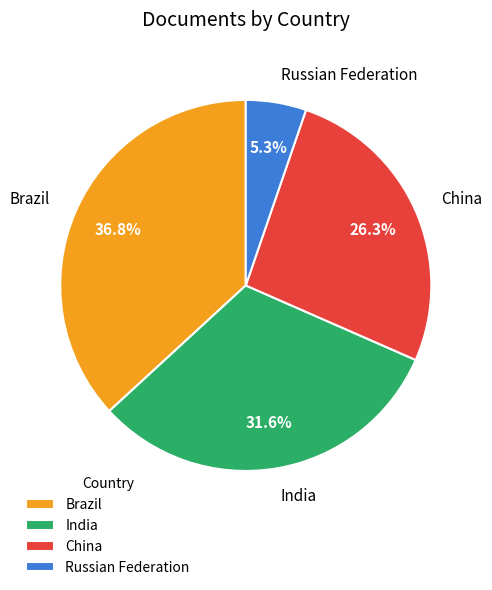

Combined, do Russian Federation and India account for over 50%?

No